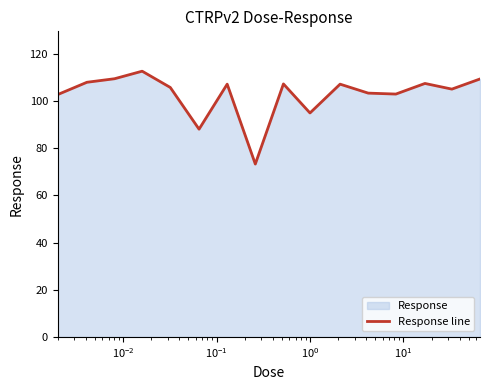

How many values are below 107?

8